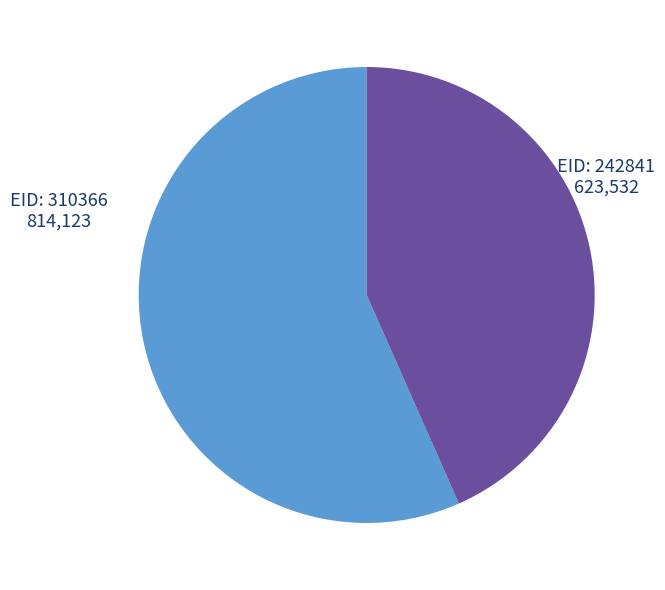

Is there any slice that represents more than half of the pie?

Yes